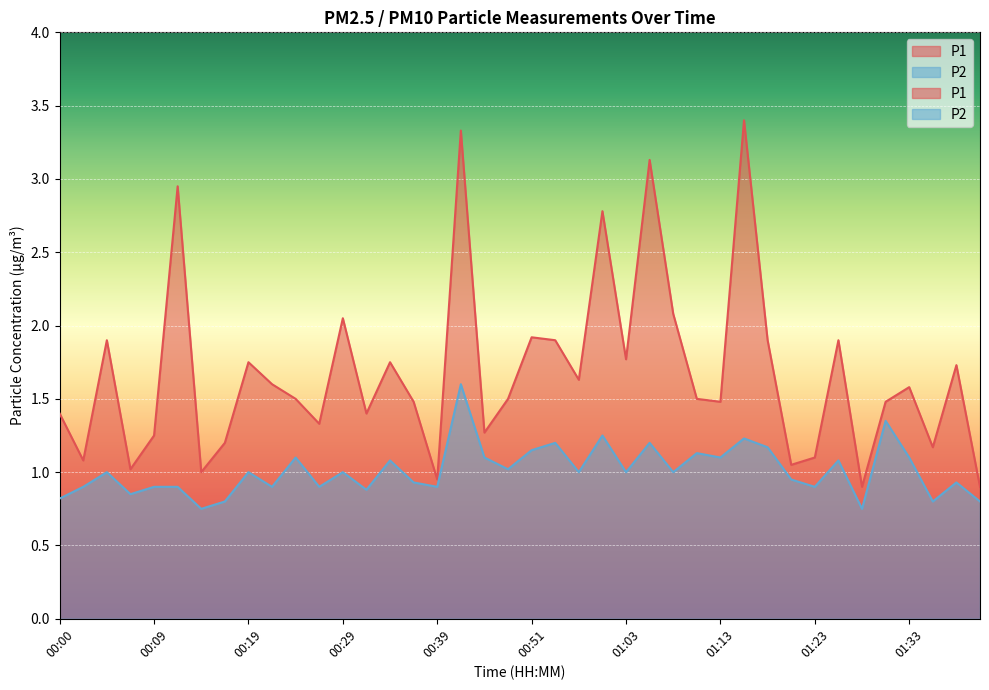

Reading left to right, extract all data points from this chart.

P1: 1.4	1.1	1.9	1.0	1.2	3.0	1.0	1.2	1.8	1.6	1.5	1.3	2.0	1.4	1.8	1.5	0.9	3.3	1.3	1.5	1.9	1.9	1.6	2.8	1.8	3.1	2.1	1.5	1.5	3.4	1.9	1.1	1.1	1.9	0.9	1.5	1.6	1.2	1.7	0.9
P2: 0.8	0.9	1.0	0.8	0.9	0.9	0.8	0.8	1.0	0.9	1.1	0.9	1.0	0.9	1.1	0.9	0.9	1.6	1.1	1.0	1.1	1.2	1.0	1.2	1.0	1.2	1.0	1.1	1.1	1.2	1.2	0.9	0.9	1.1	0.8	1.4	1.1	0.8	0.9	0.8